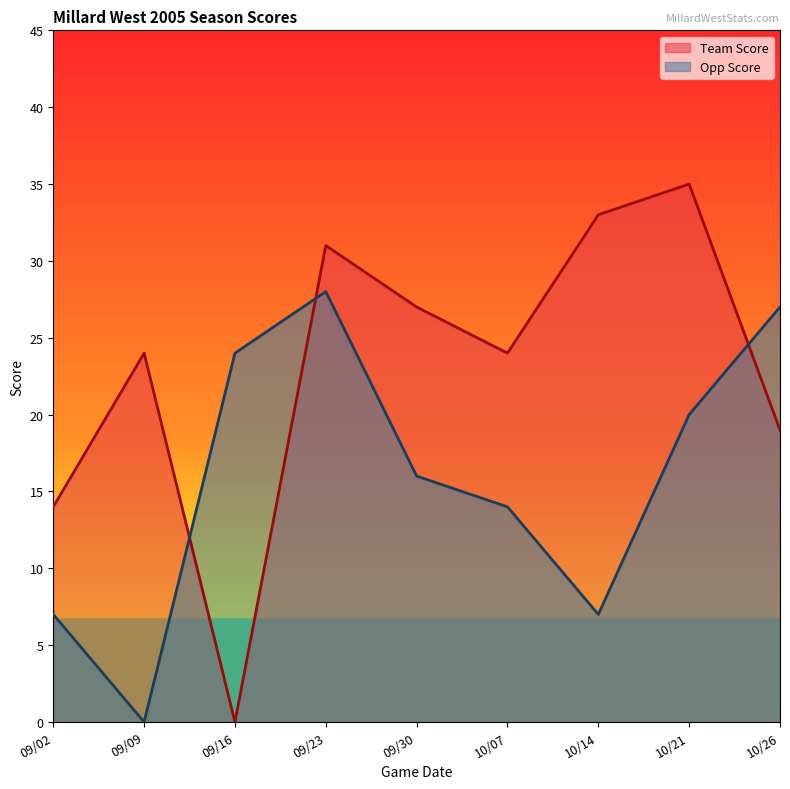

What are all the series names shown in the legend?

Team Score, Opp Score